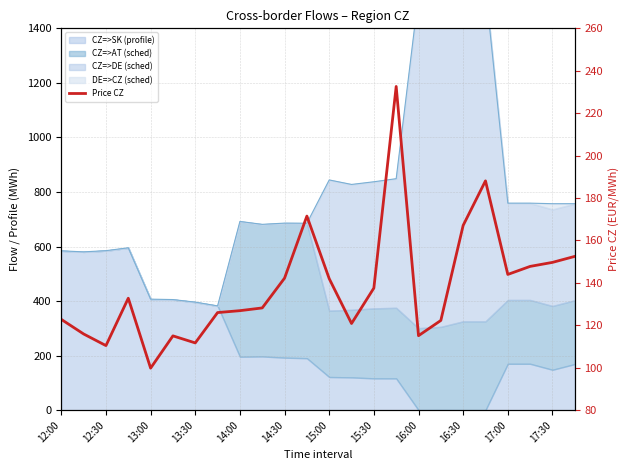

What position from the left is 17?

18